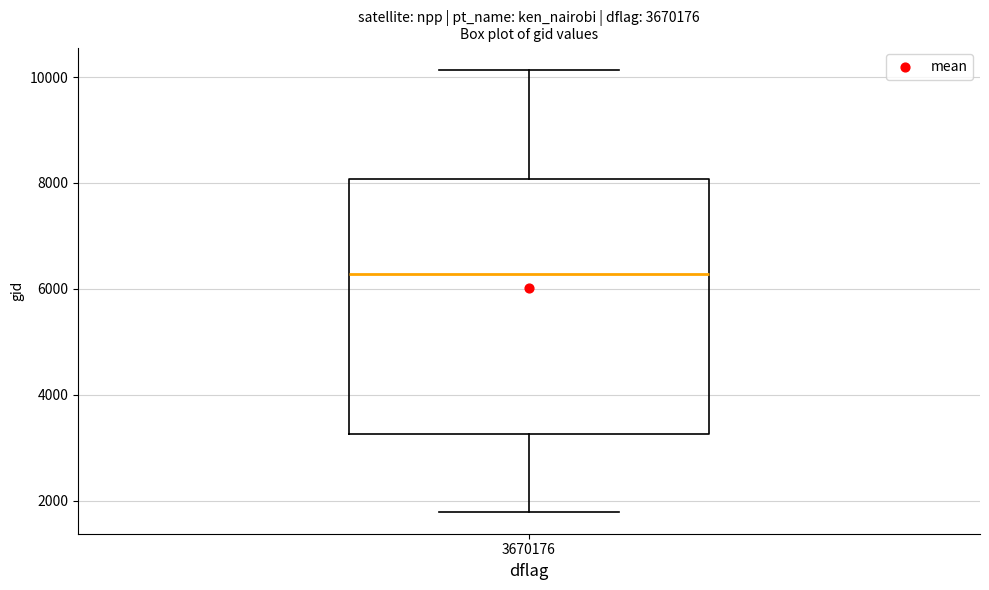

Read this box plot against the y-axis: the position of the median line, the range covered by the box, and the ends of both whiskers. The values are not printed on the chart, so give them approximately, as read against the axis.

median 6200, box 3200 to 8000, whiskers 1800 to 10200